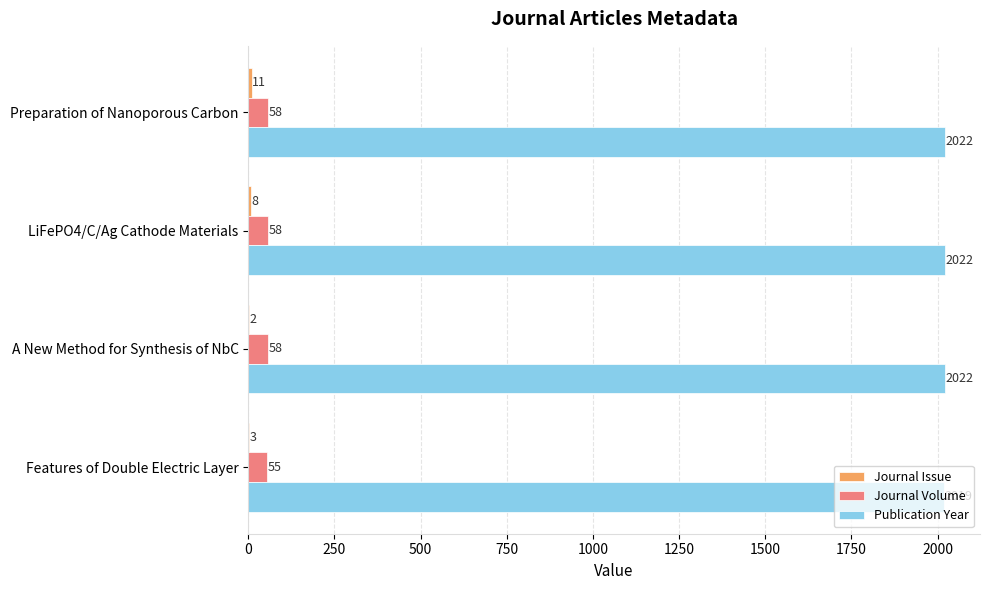

At which category is the sum across all series the highest?

Preparation of Nanoporous Carbon